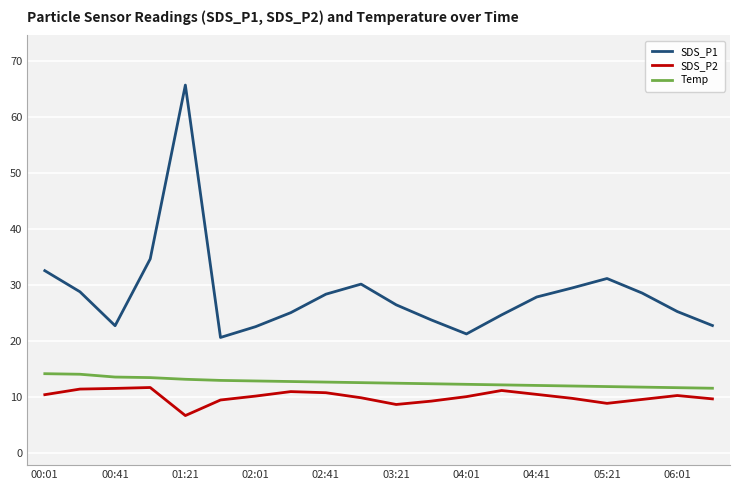

What is the sum of all SDS_P2 values?

201.4